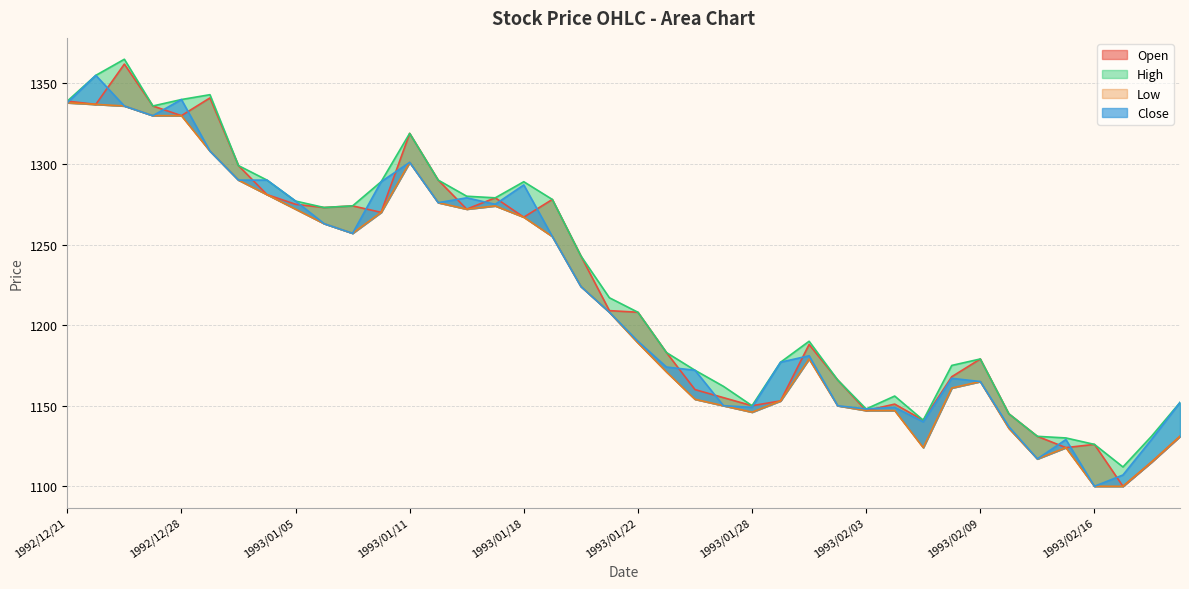

Between which two adjacent categories do Open and Close first intersect?

1992/12/21 and 1992/12/22